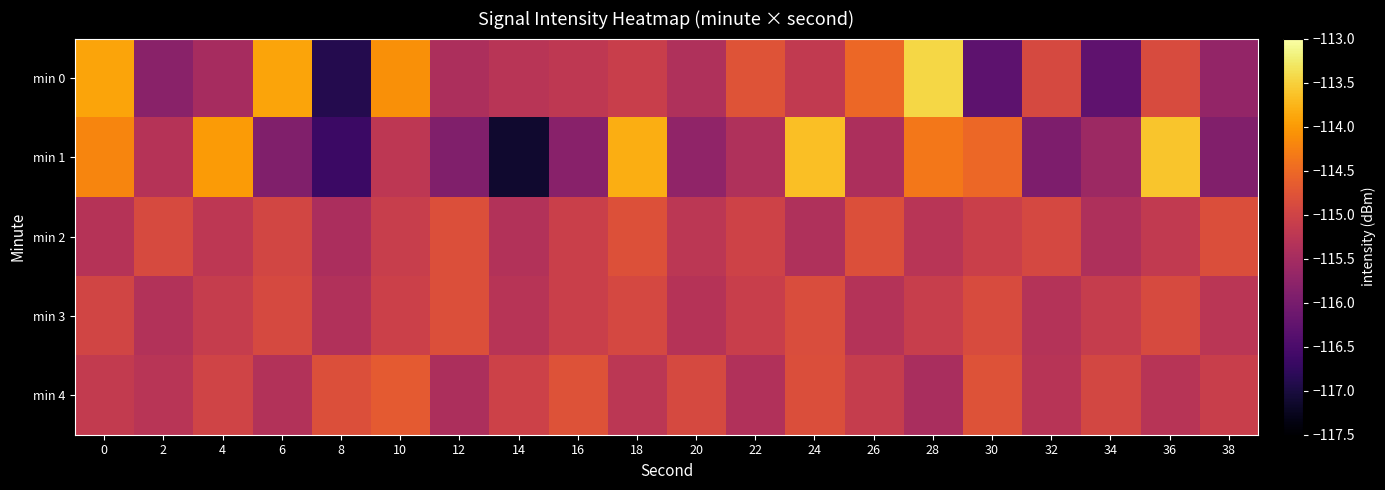

Reading left to right, list all the values displayed in this chart.

min 0: 0=-113.9	2=-115.8	4=-115.5	6=-113.9	8=-116.9	10=-114.1	12=-115.4	14=-115.3	16=-115.2	18=-115.1	20=-115.4	22=-114.8	24=-115.2	26=-114.5	28=-113.5	30=-116.3	32=-114.9	34=-116.3	36=-114.9	38=-115.7
min 1: 0=-114.2	2=-115.3	4=-114.0	6=-115.9	8=-116.7	10=-115.2	12=-115.9	14=-117.1	16=-115.8	18=-113.8	20=-115.7	22=-115.4	24=-113.7	26=-115.4	28=-114.3	30=-114.5	32=-115.9	34=-115.6	36=-113.6	38=-115.9
min 2: 0=-115.3	2=-114.9	4=-115.2	6=-115.0	8=-115.4	10=-115.1	12=-114.8	14=-115.3	16=-115.1	18=-114.8	20=-115.2	22=-115.0	24=-115.4	26=-114.8	28=-115.3	30=-115.1	32=-114.9	34=-115.4	36=-115.2	38=-114.8
min 3: 0=-115.0	2=-115.4	4=-115.1	6=-114.9	8=-115.4	10=-115.0	12=-114.8	14=-115.3	16=-115.1	18=-114.9	20=-115.3	22=-115.1	24=-114.8	26=-115.3	28=-115.1	30=-114.9	32=-115.3	34=-115.1	36=-114.9	38=-115.3
min 4: 0=-115.1	2=-115.3	4=-115.0	6=-115.3	8=-114.8	10=-114.7	12=-115.4	14=-115.0	16=-114.8	18=-115.2	20=-114.9	22=-115.4	24=-114.8	26=-115.1	28=-115.5	30=-114.8	32=-115.3	34=-114.9	36=-115.3	38=-115.1